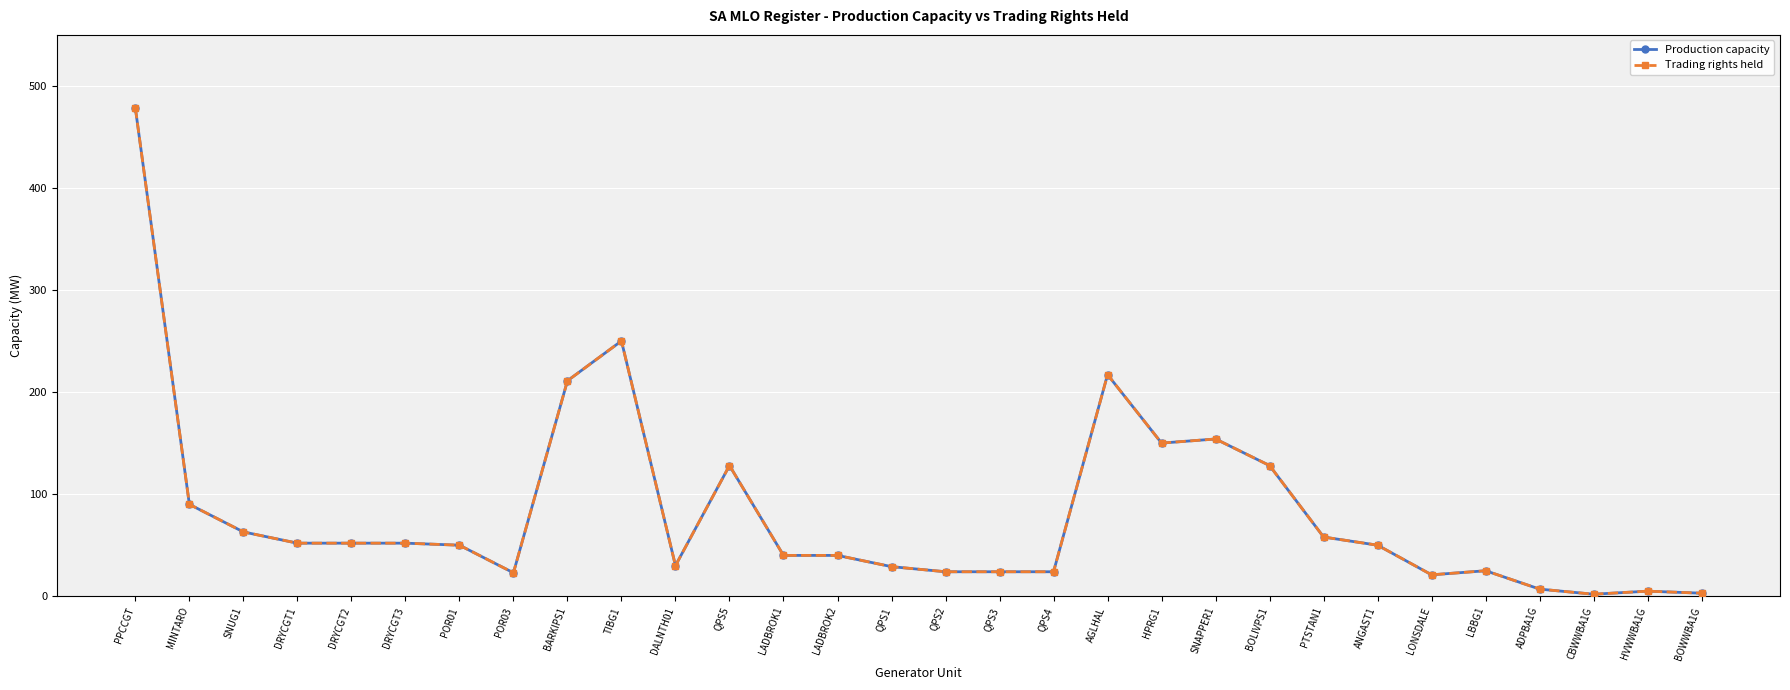

Does the chart have visible grid lines?

Yes